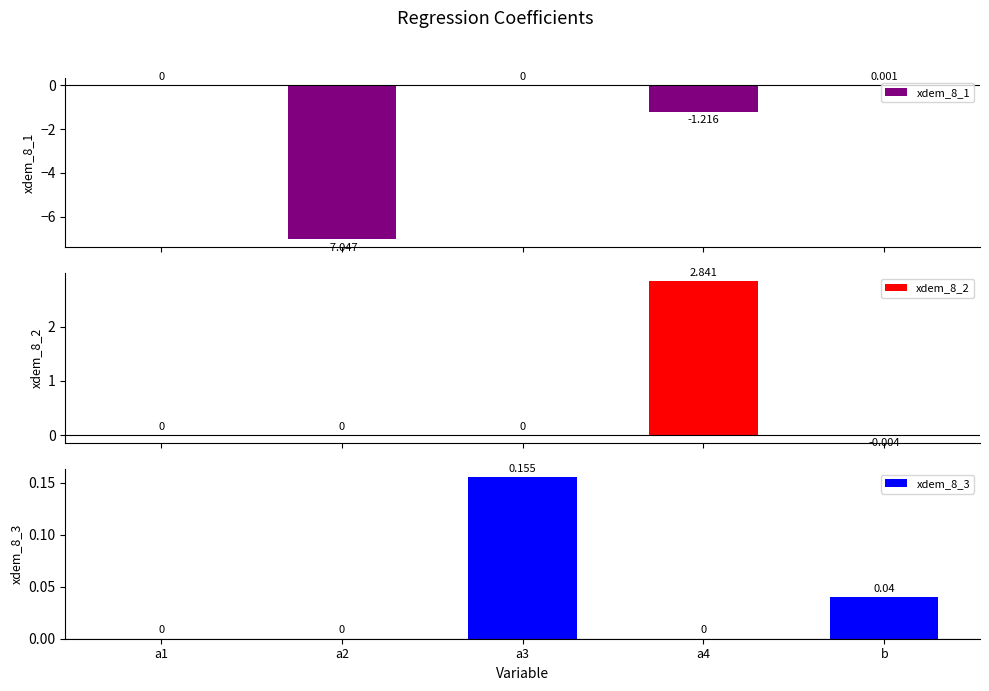

What is the value of the xdem_8_3 bar at the 3rd from the left?

0.2